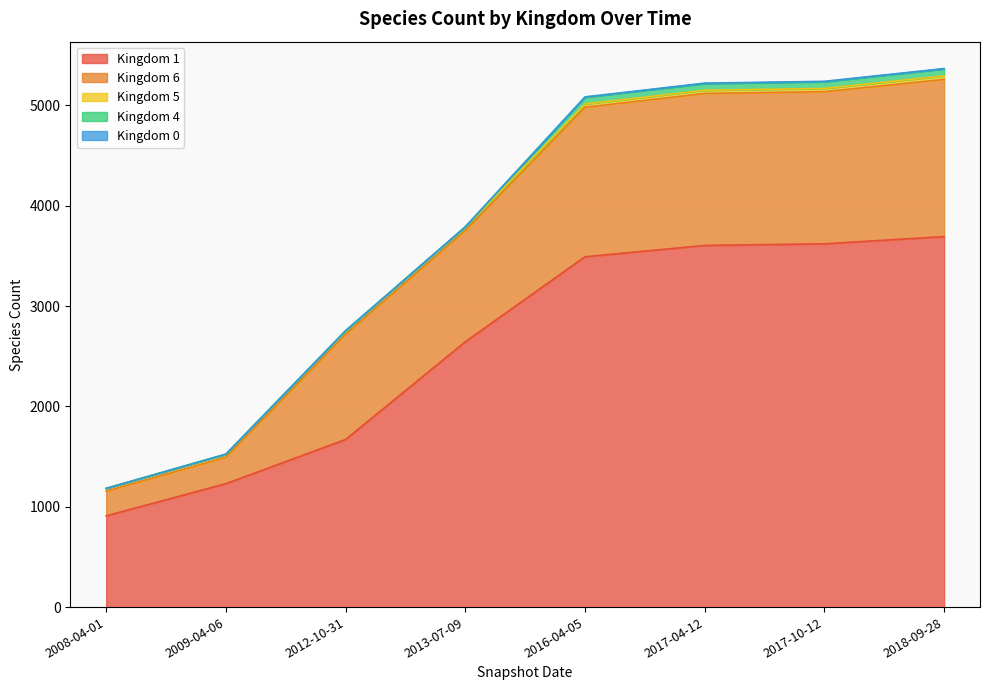

True or false: Kingdom 5 has a value of 57 at 2012-10-31.

False